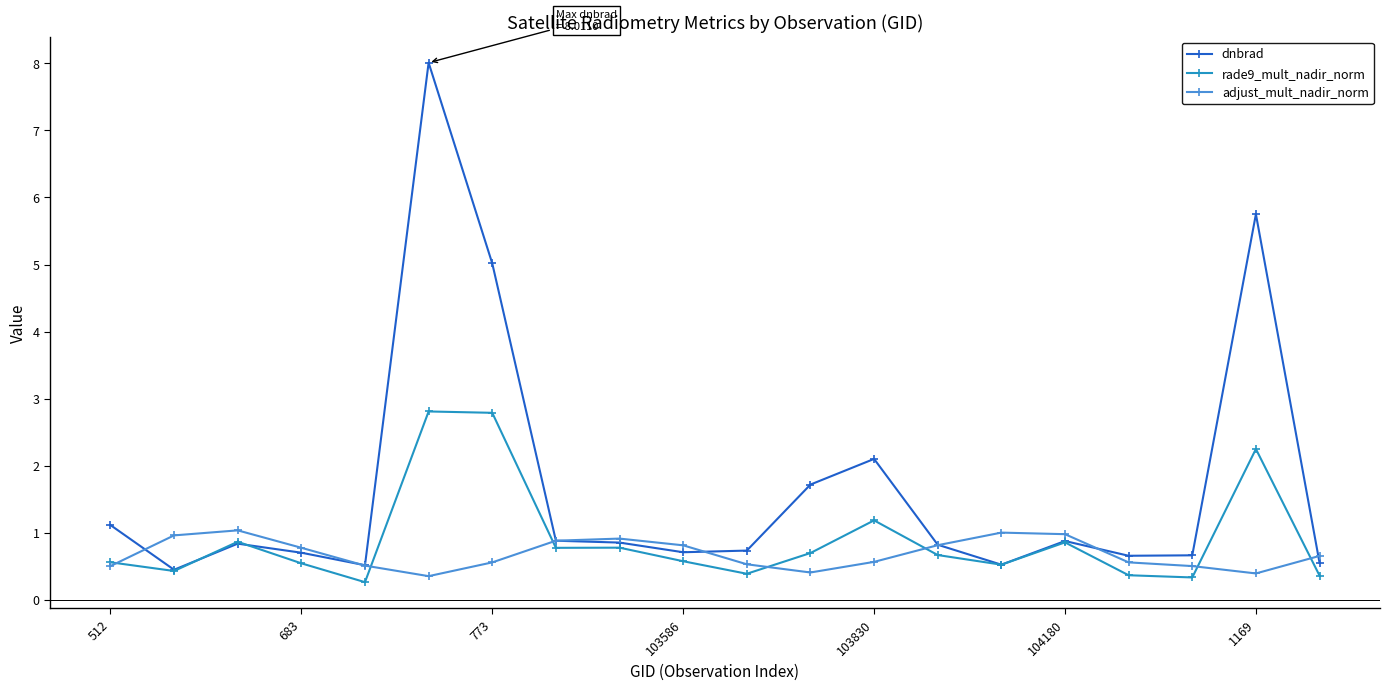

What is the difference between the maximum and minimum values in the dnbrad series?

7.6